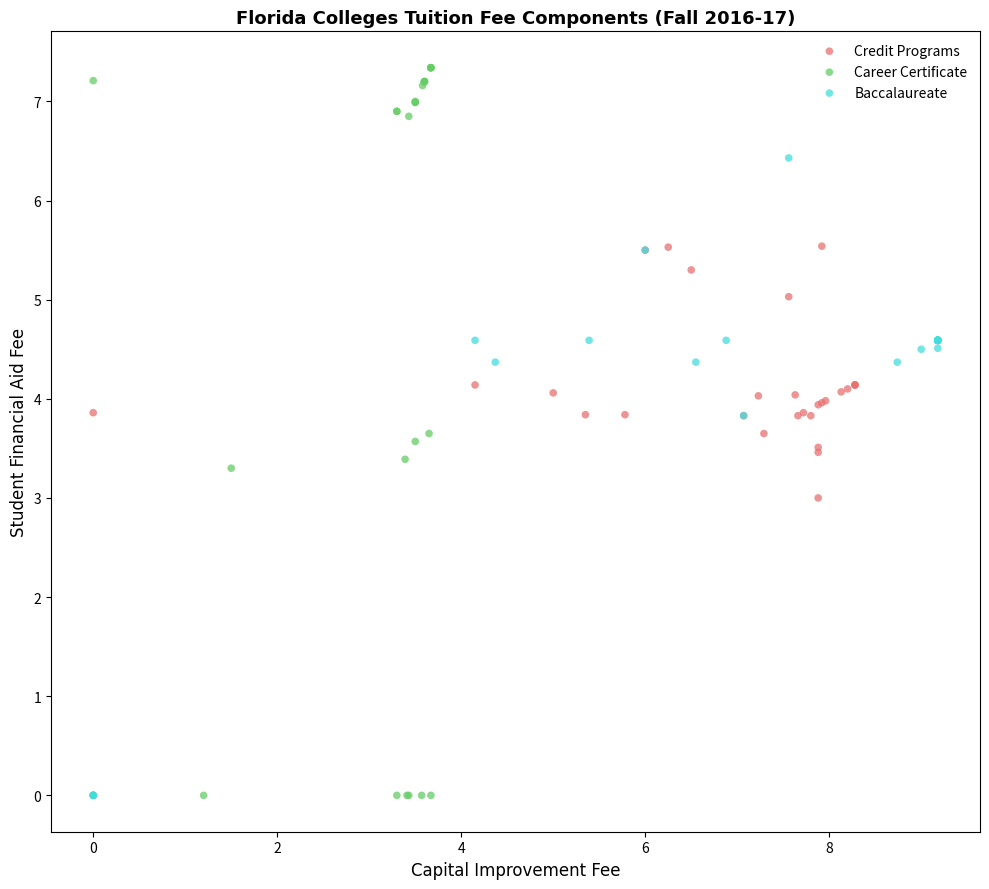

Which series has the widest spread of Y values?

Career Certificate